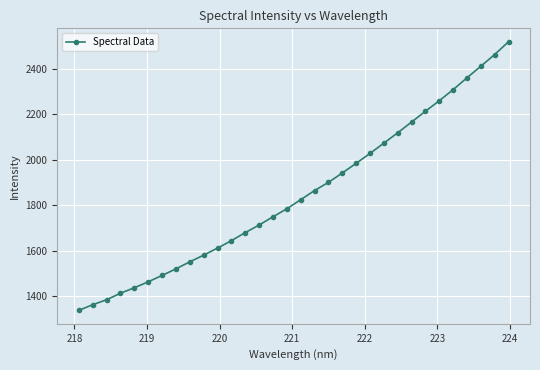

True or false: there are more than 2 points higher than both neighbors.

False